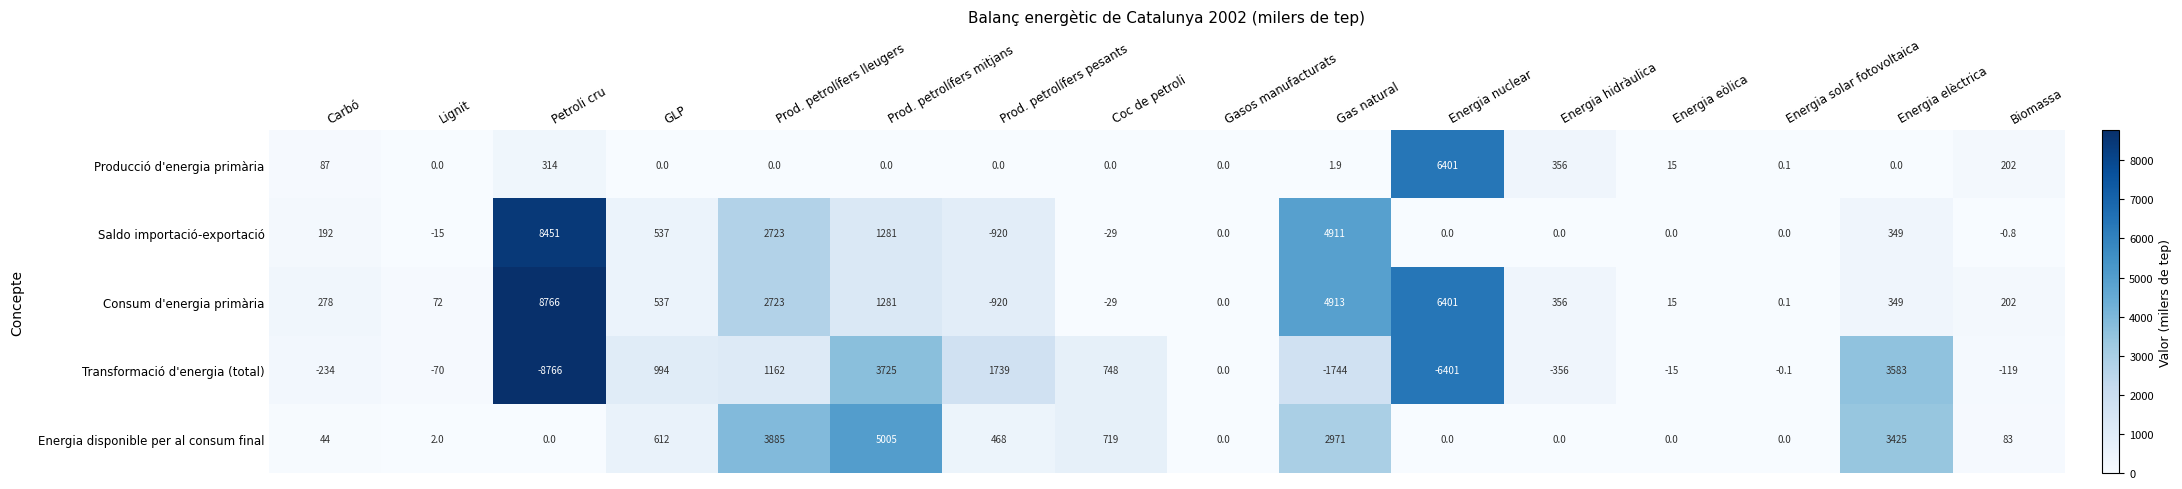

What is the greatest value displayed?

8766.0